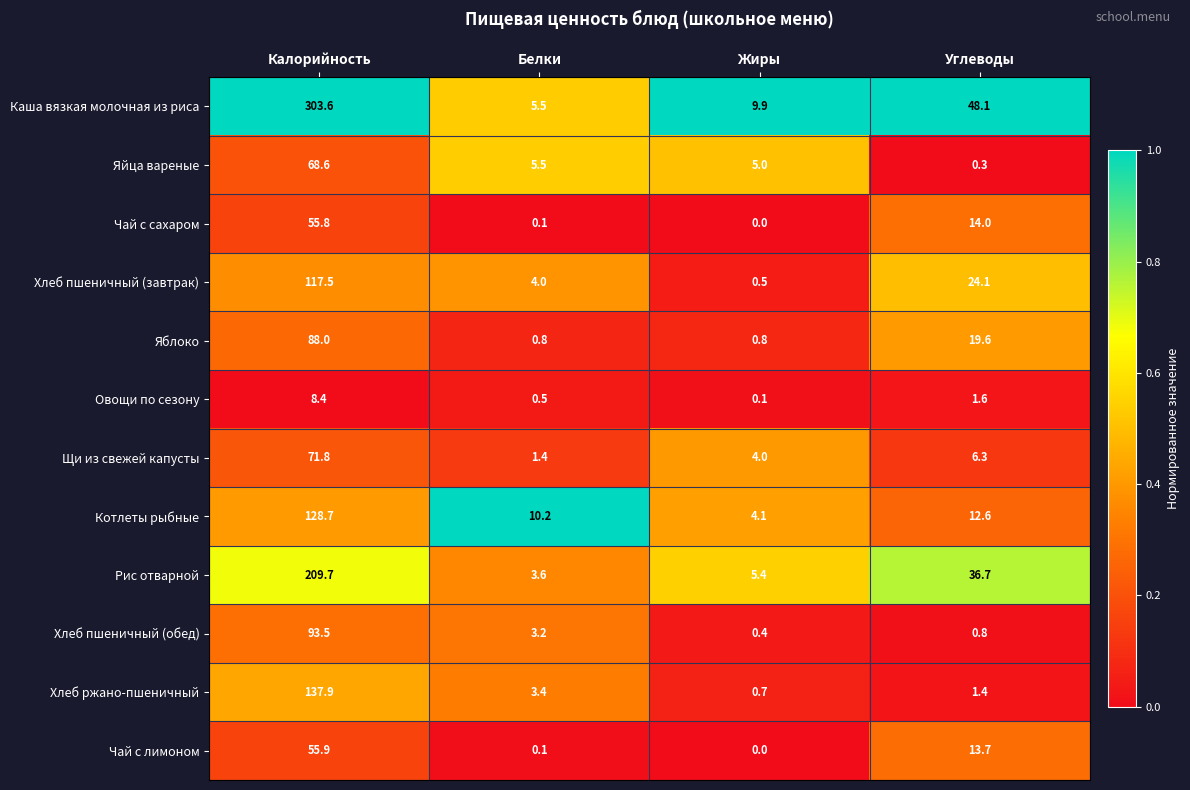

Which category has the highest value in the Рис отварной series?

Калорийность